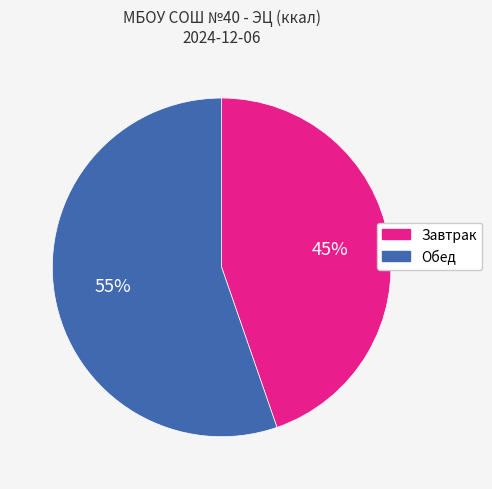

How many segments does this pie chart have?

2